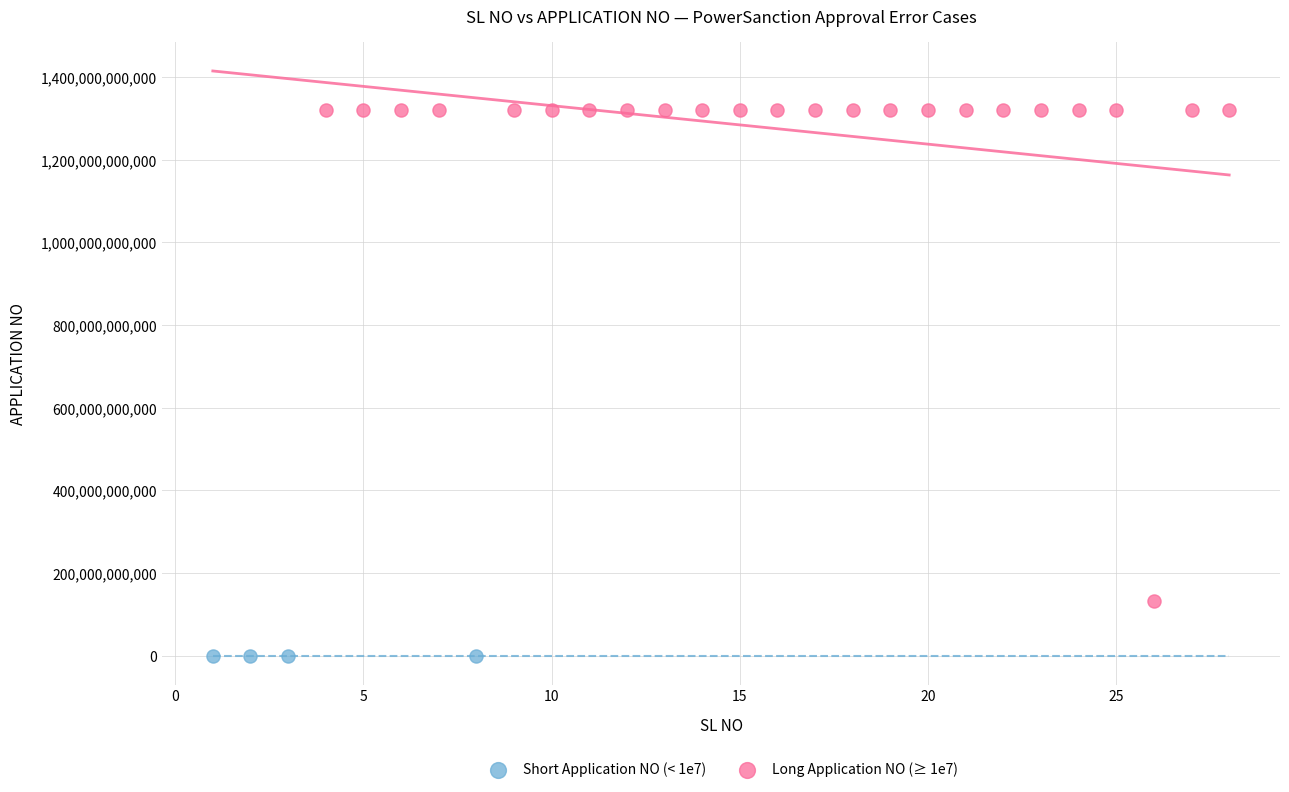

Which series contains the highest Y value?

Long Application NO (≥ 1e7)